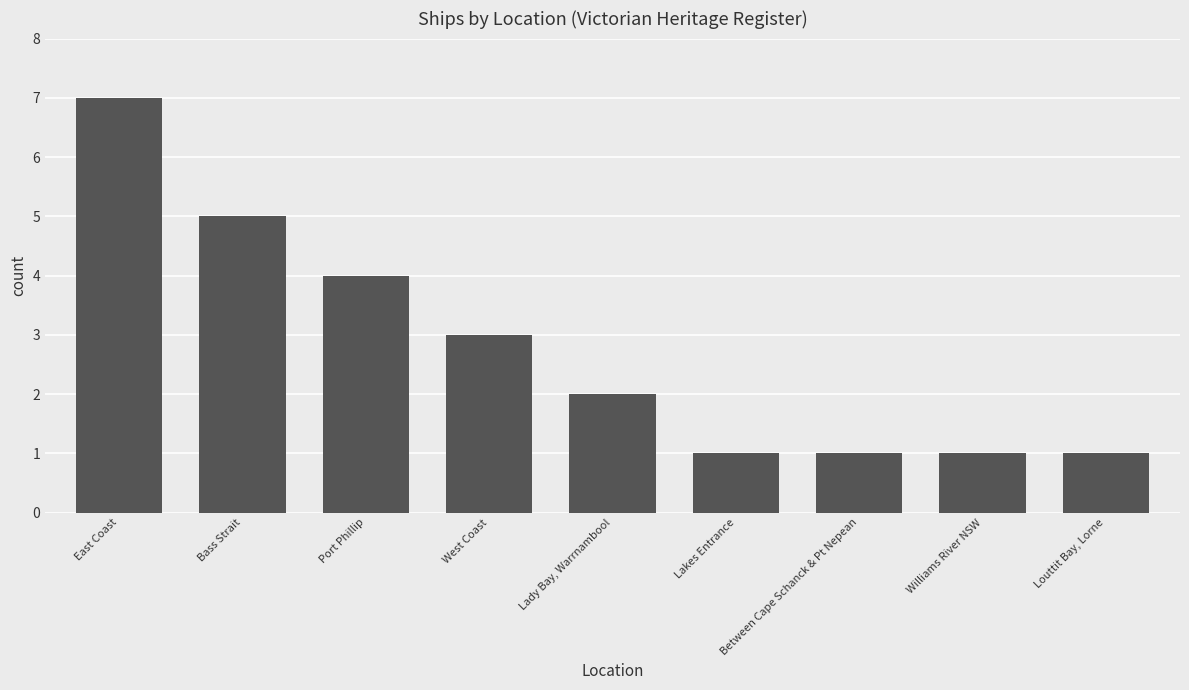

What is the difference between the maximum and minimum values?

6